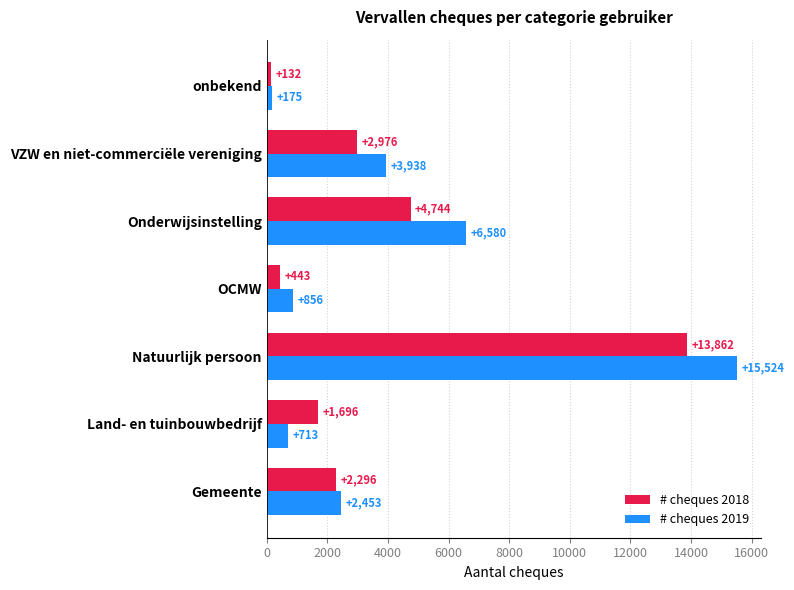

What is the spread (max minus min) of values at VZW en niet-commerciële vereniging?

962